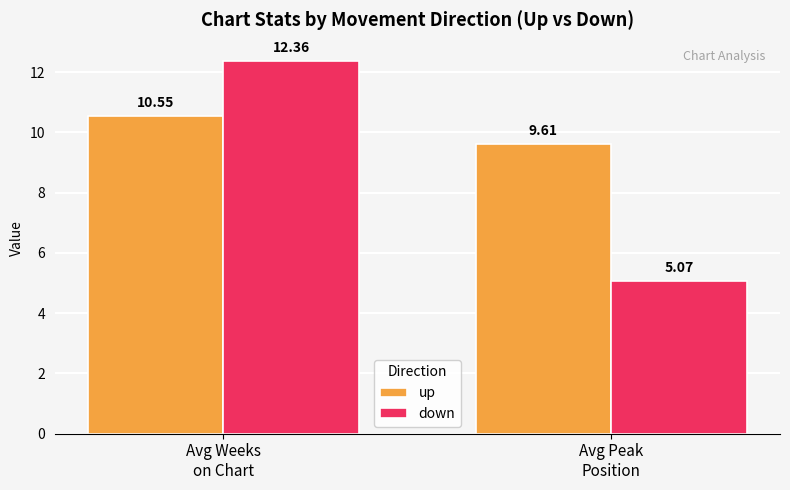

Rank the series by their maximum value, from lowest to highest.

up, down